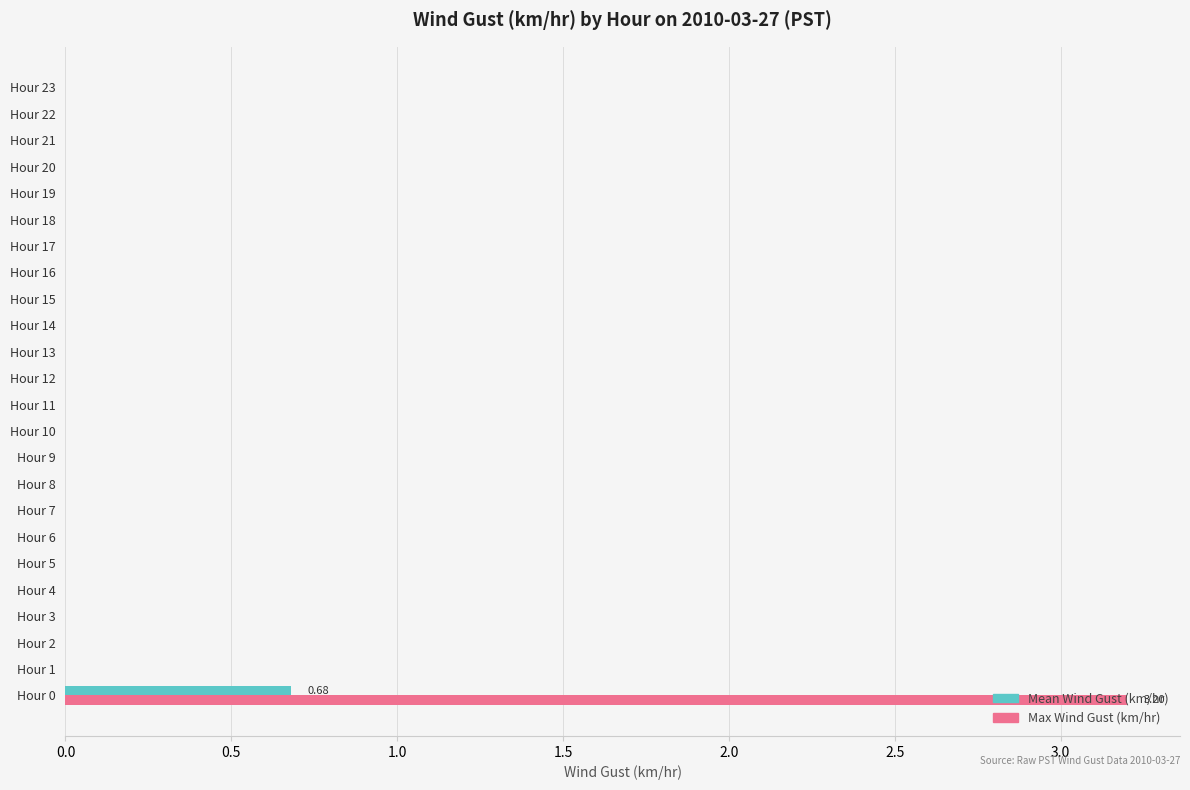

At which category is the sum across all series the highest?

Hour 0